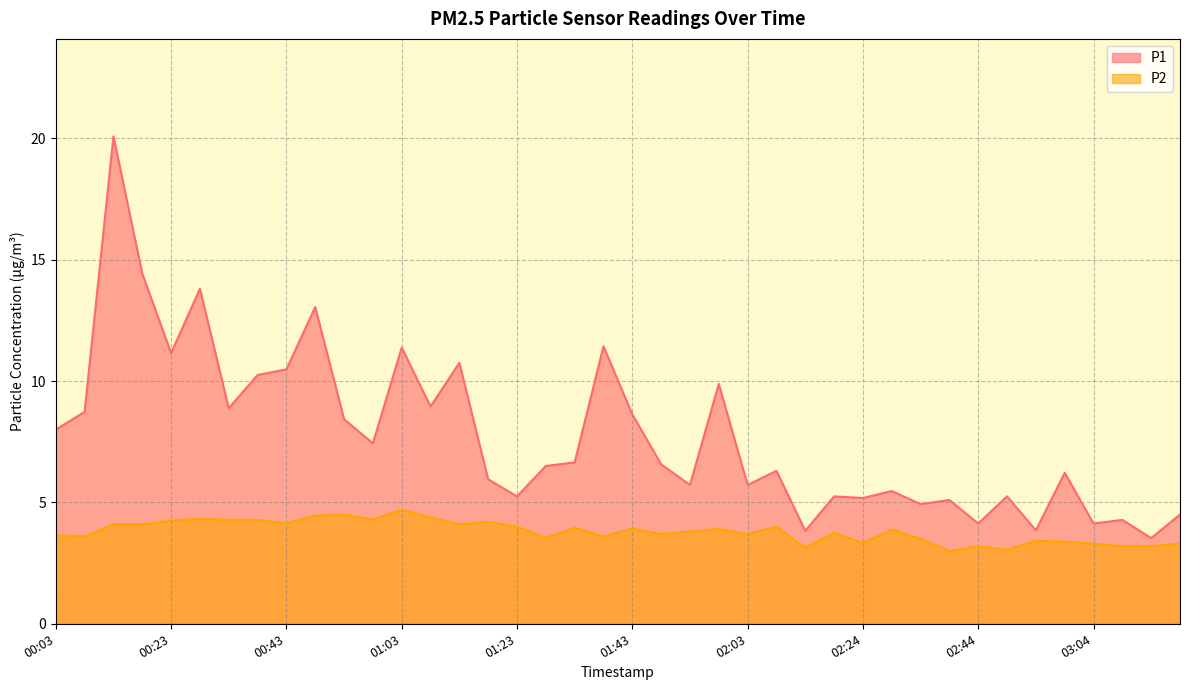

Which series has the largest range (max minus min)?

P1